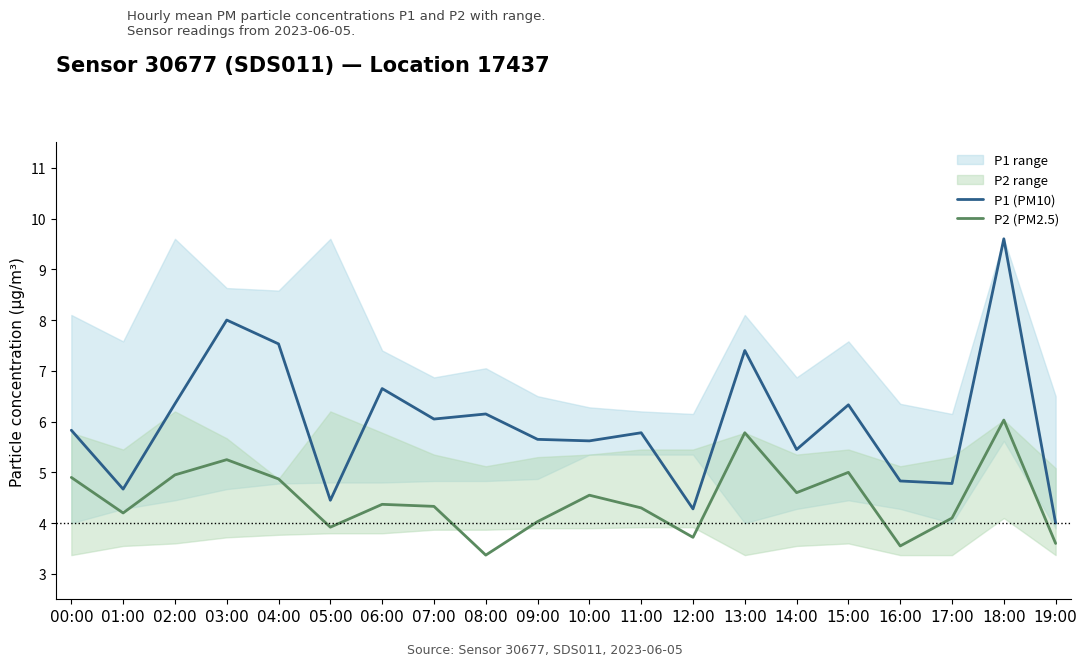

What is the label of the 16th point from the left?

15:00